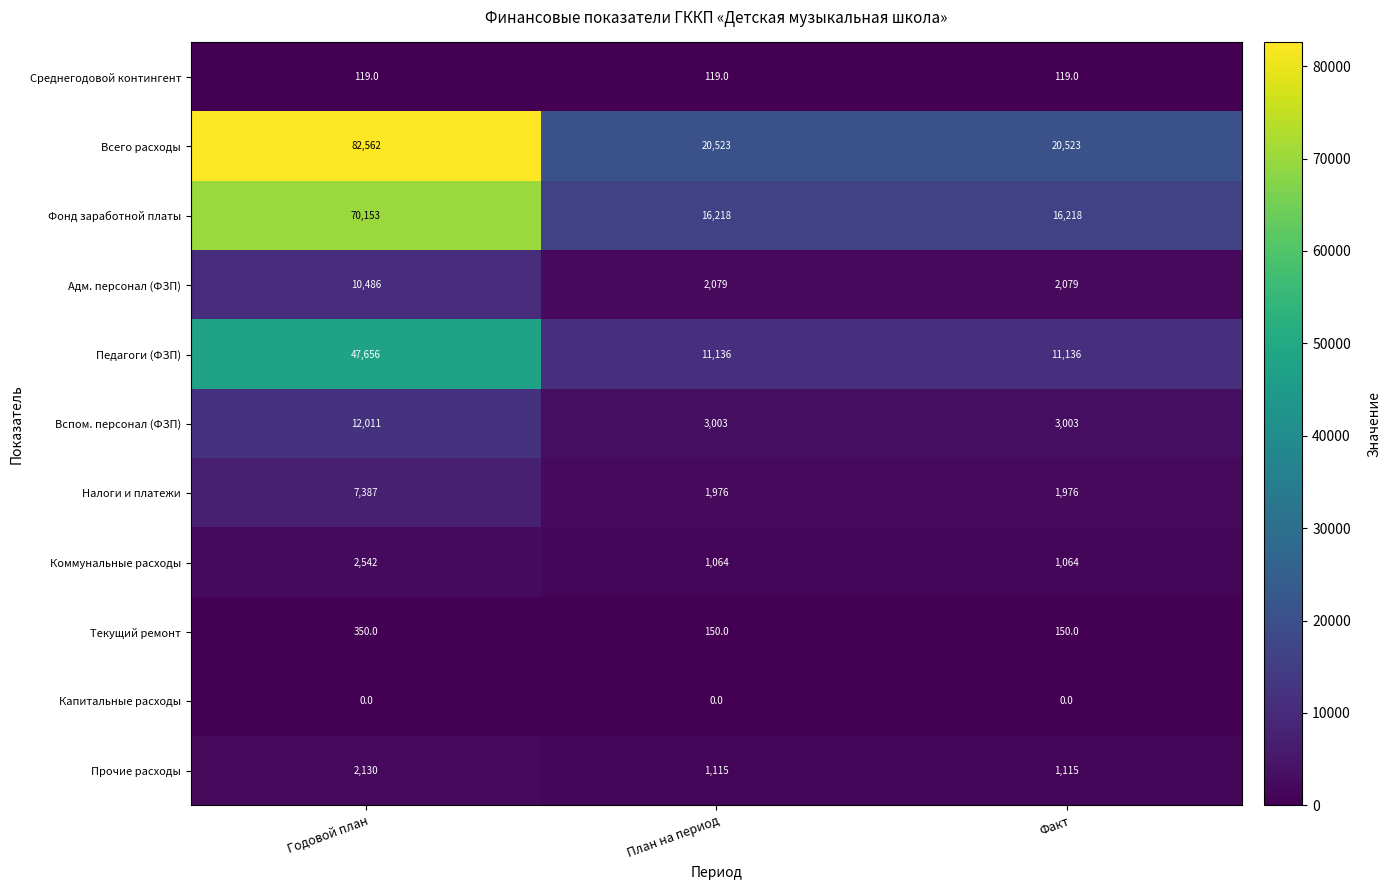

Which series has the largest total across all categories?

Всего расходы